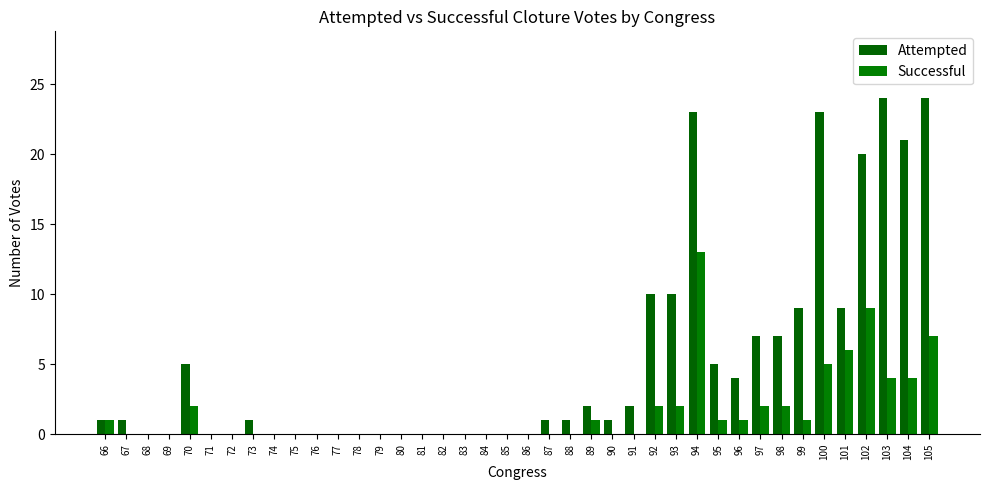

Rank the series by their average value, from lowest to highest.

Successful, Attempted